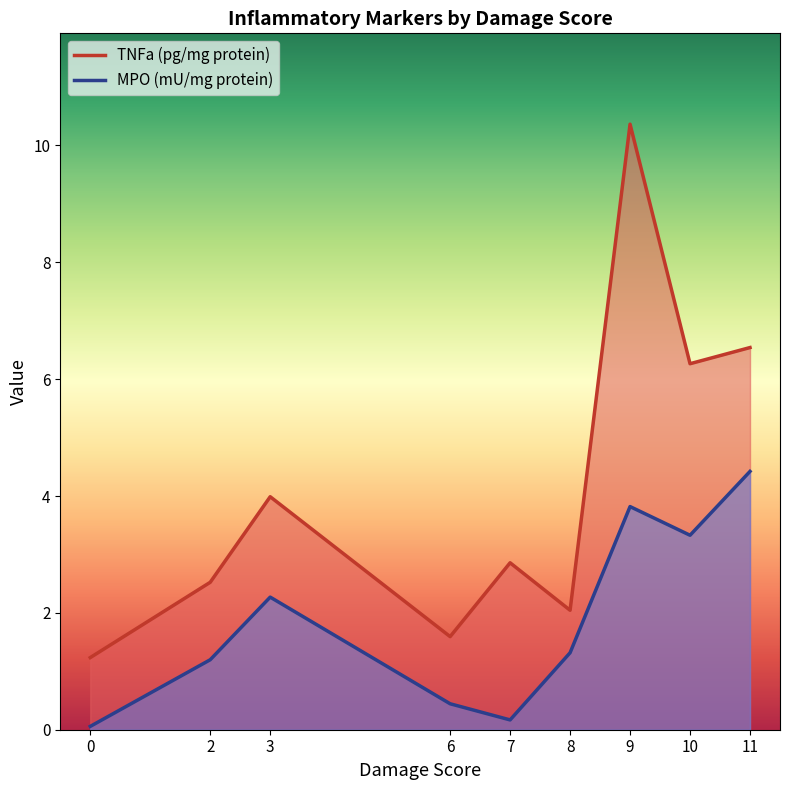

Reading right to left, what are all the values shown in this chart?

TNFa (pg/mg protein): 11=6.5	10=6.3	9=10.4	8=2.0	7=2.9	6=1.6	3=4.0	2=2.5	0=1.2
MPO (mU/mg protein): 11=4.4	10=3.3	9=3.8	8=1.3	7=0.2	6=0.4	3=2.3	2=1.2	0=0.1